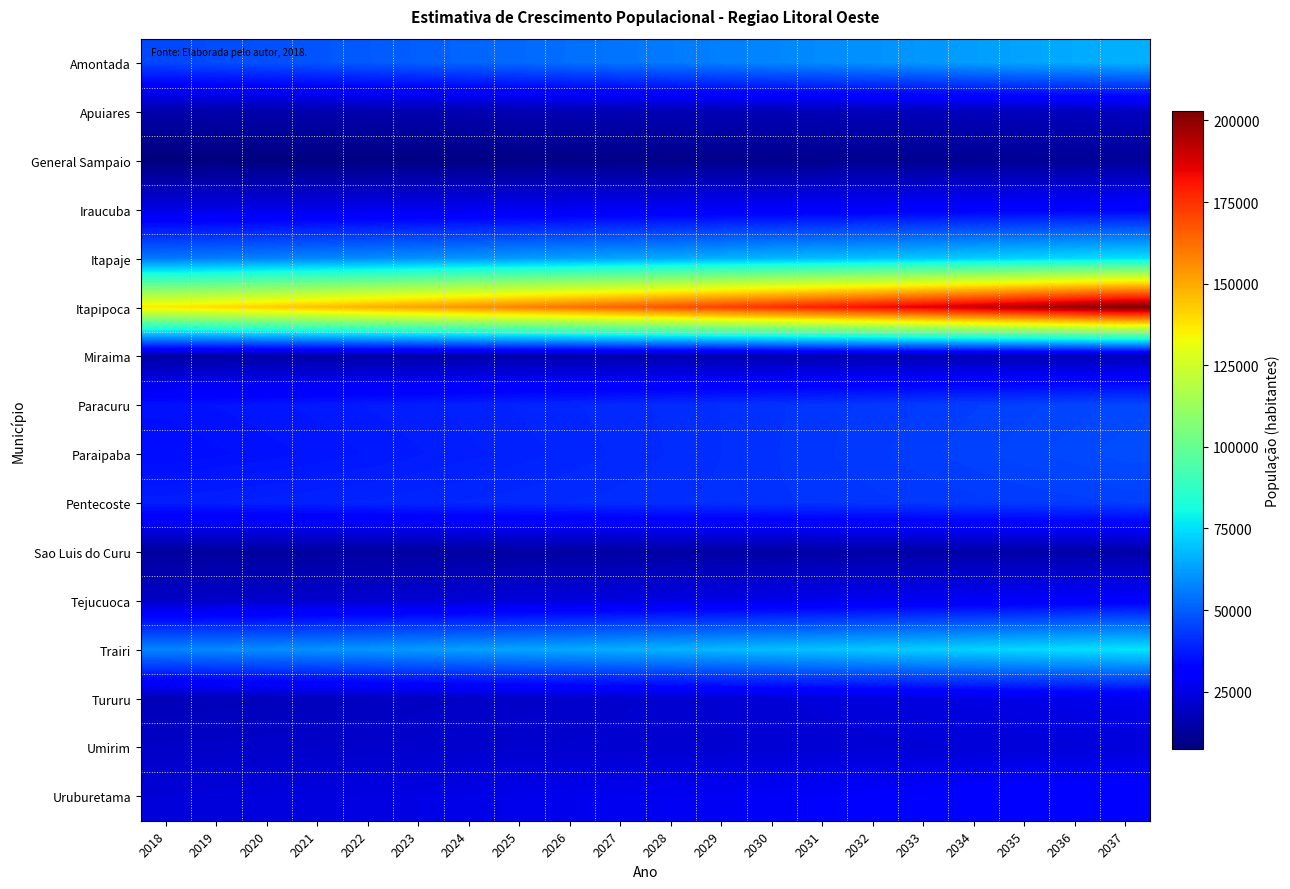

How many distinct data groups are displayed?

16